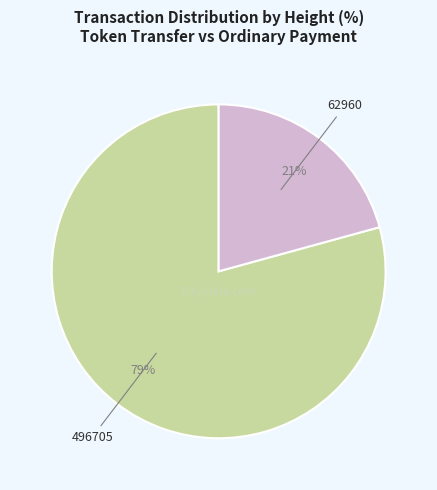

To the nearest percent, what is the average slice percentage?

50%